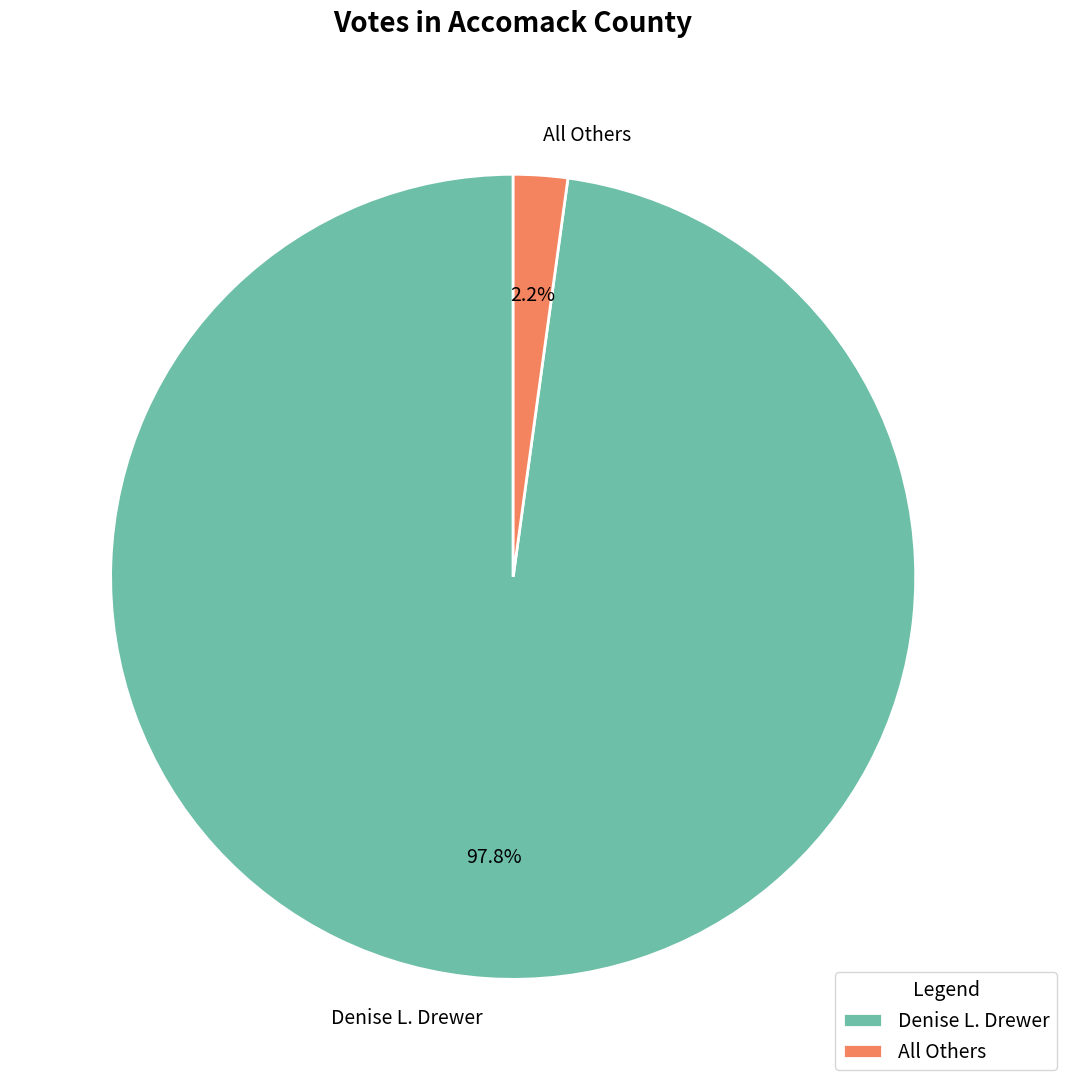

Which has a higher value, Denise L. Drewer or All Others?

Denise L. Drewer